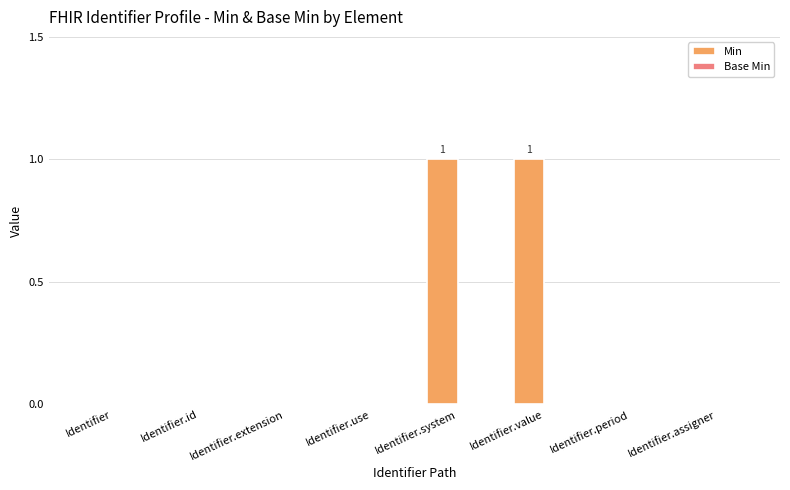

Which has a higher value, Identifier.value or Identifier.id?

Identifier.value